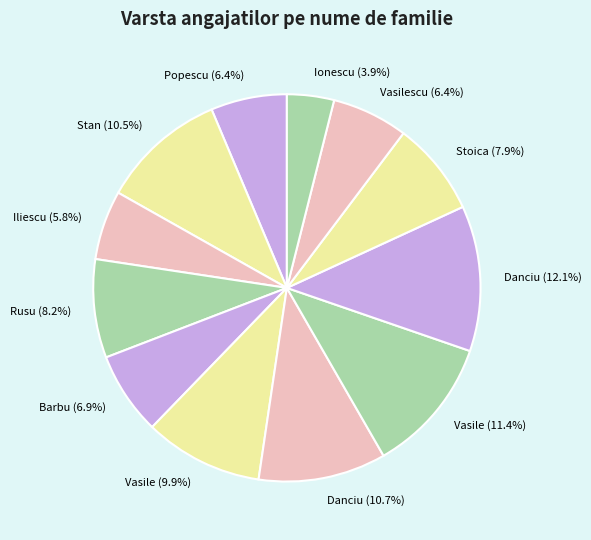

Which has a higher value, Iliescu (5.8%) or Danciu (12.1%)?

Danciu (12.1%)